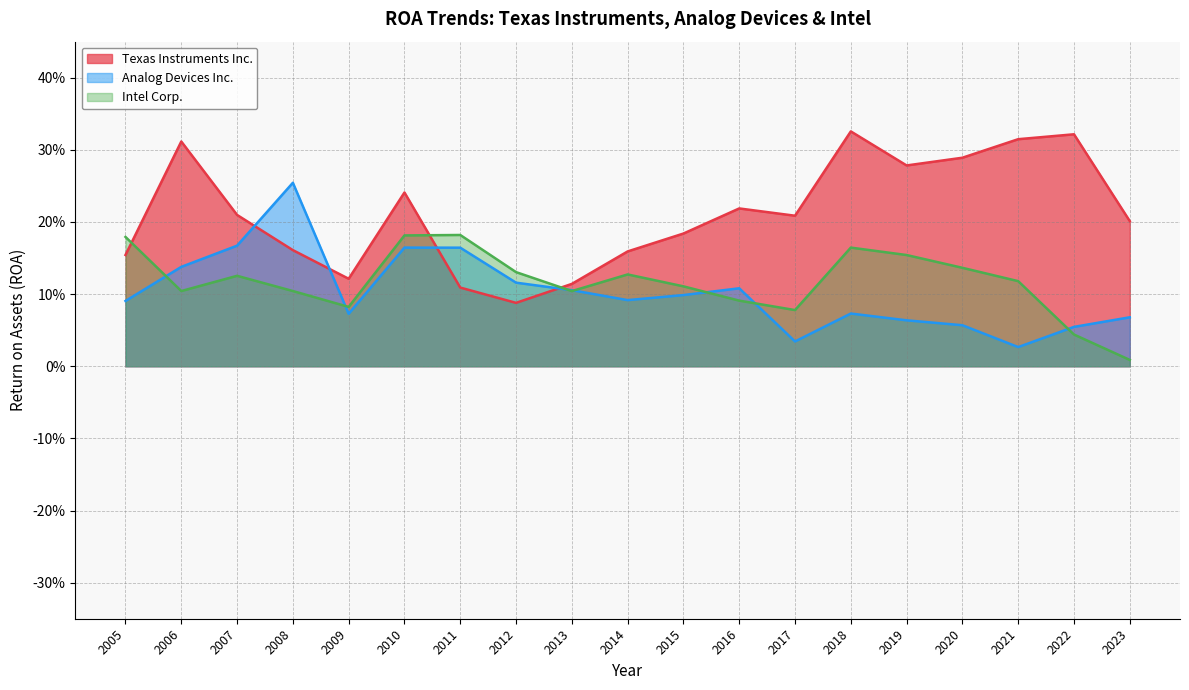

What is the value of the Texas Instruments Inc. point at the 19th from the left?

0.2